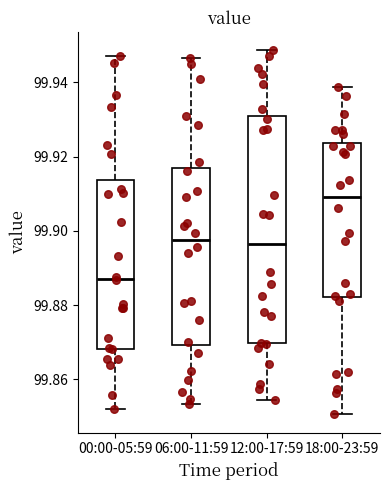

Which box has the lowest median line?

00:00-05:59